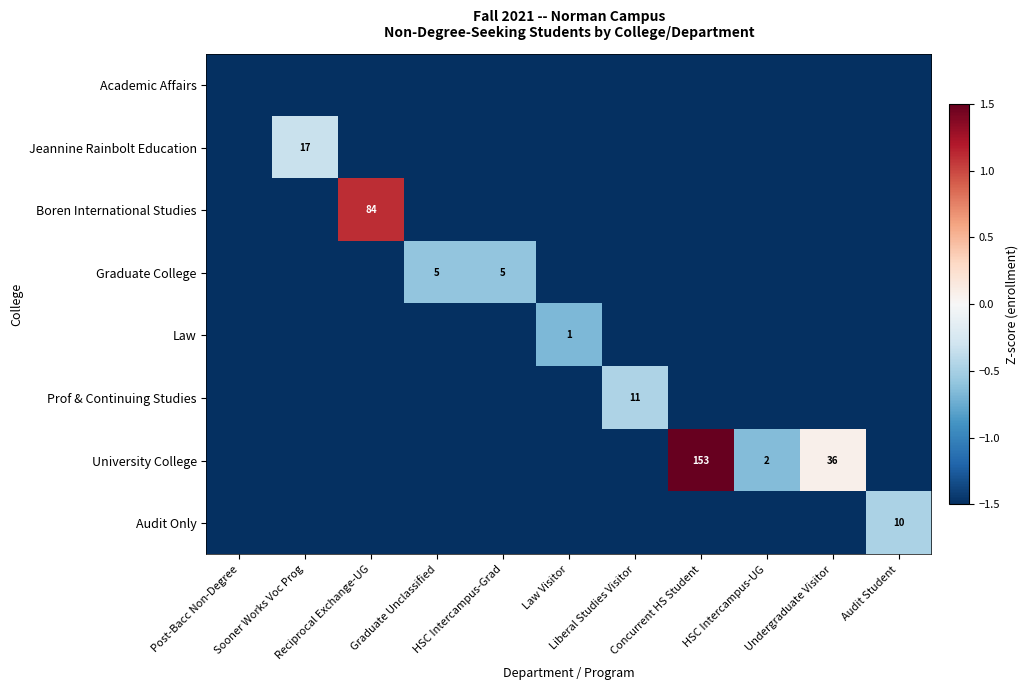

What is the average value of the Academic Affairs series?

-1.5